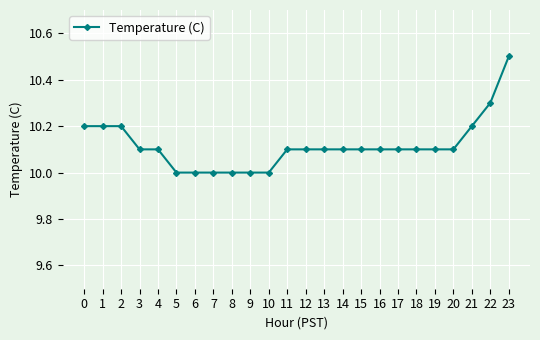

What is the sum of the values at 15 and 13?

20.2